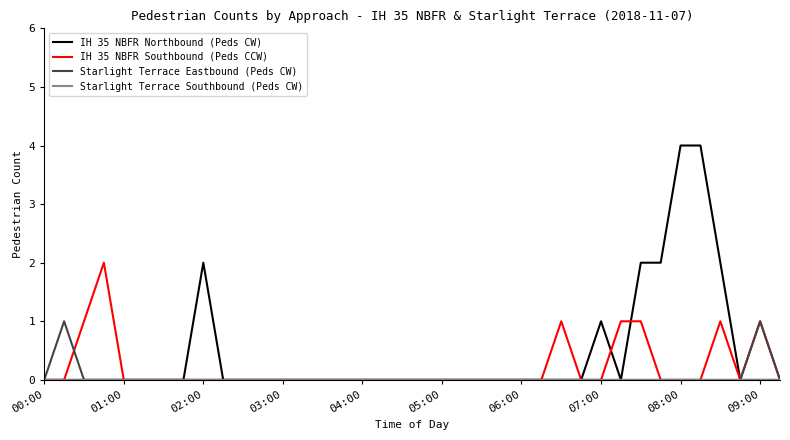

What is the maximum value shown in the chart?

4